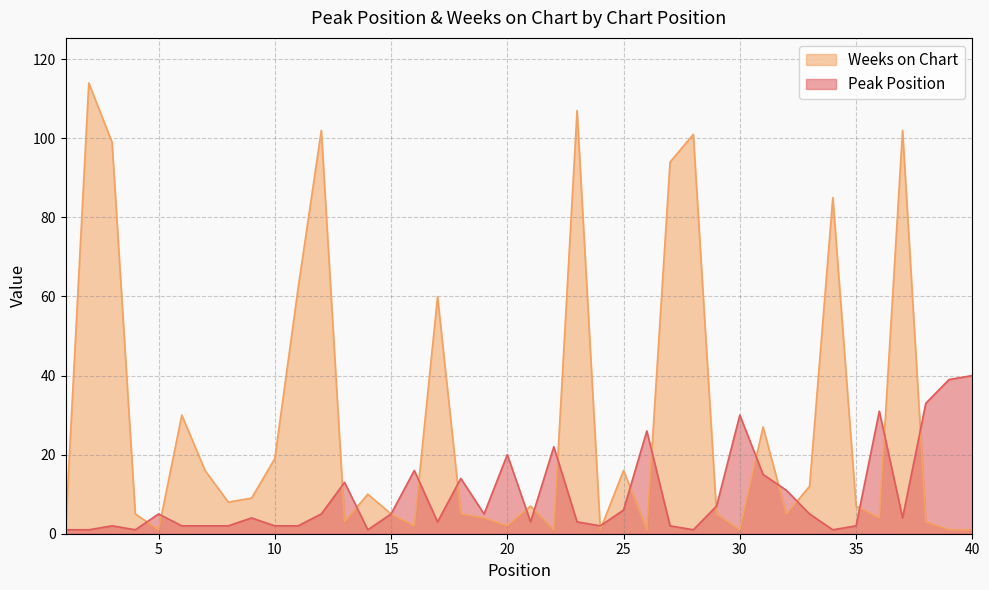

True or false: Peak Position and Weeks on Chart cross at least once.

True